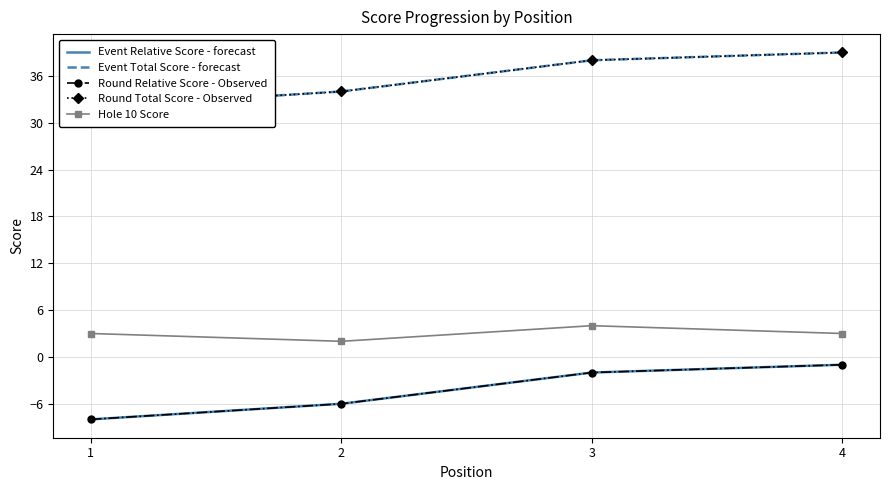

Reading right to left, list all the values displayed in this chart.

Event Relative Score - forecast: 4=-1	3=-2	2=-6	1=-8
Event Total Score - forecast: 4=39	3=38	2=34	1=32
Round Relative Score - Observed: 4=-1	3=-2	2=-6	1=-8
Round Total Score - Observed: 4=39	3=38	2=34	1=32
Hole 10 Score: 4=3	3=4	2=2	1=3